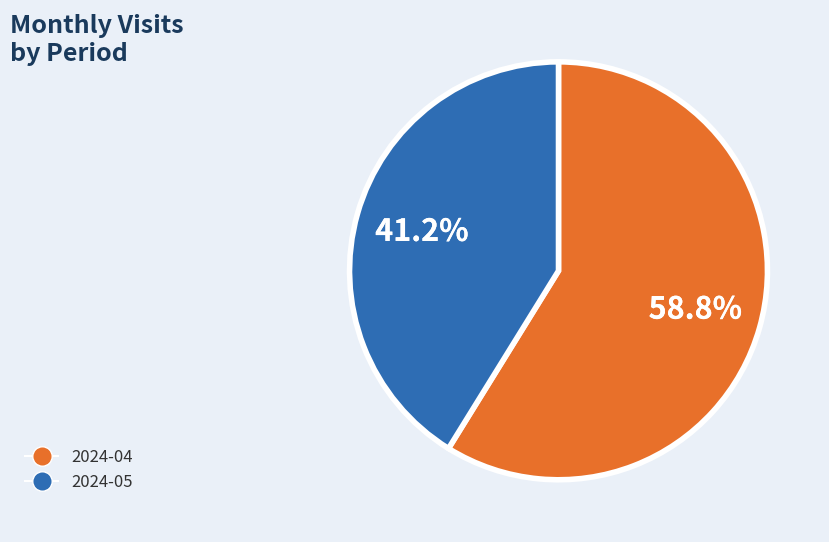

Is it true that 2024-04 is 51% of the pie?

False